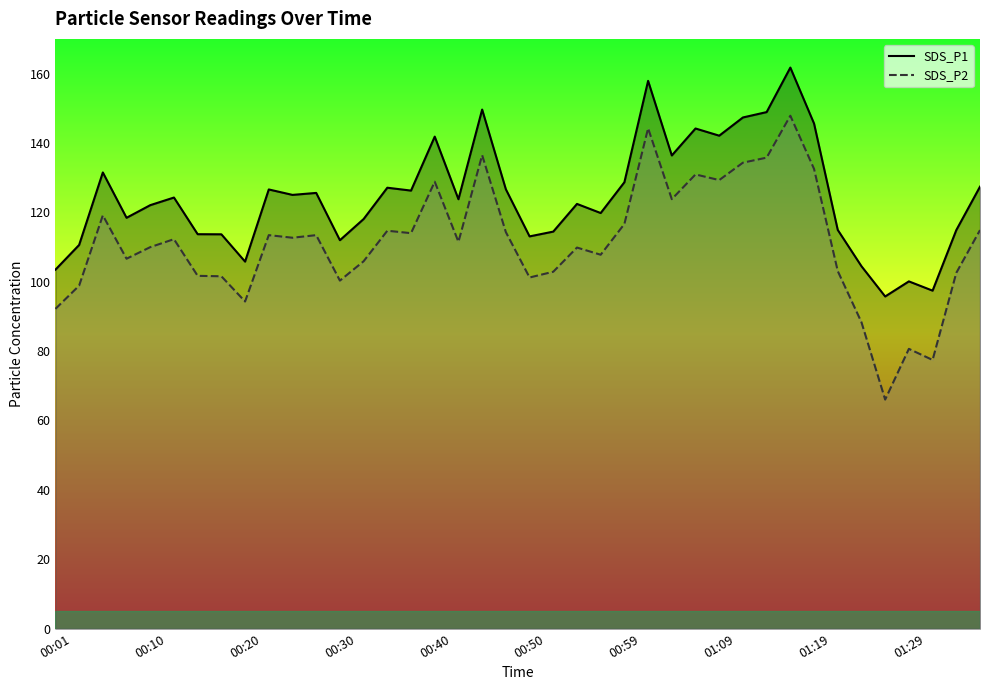

True or false: SDS_P1 and SDS_P2 intersect in this chart.

False